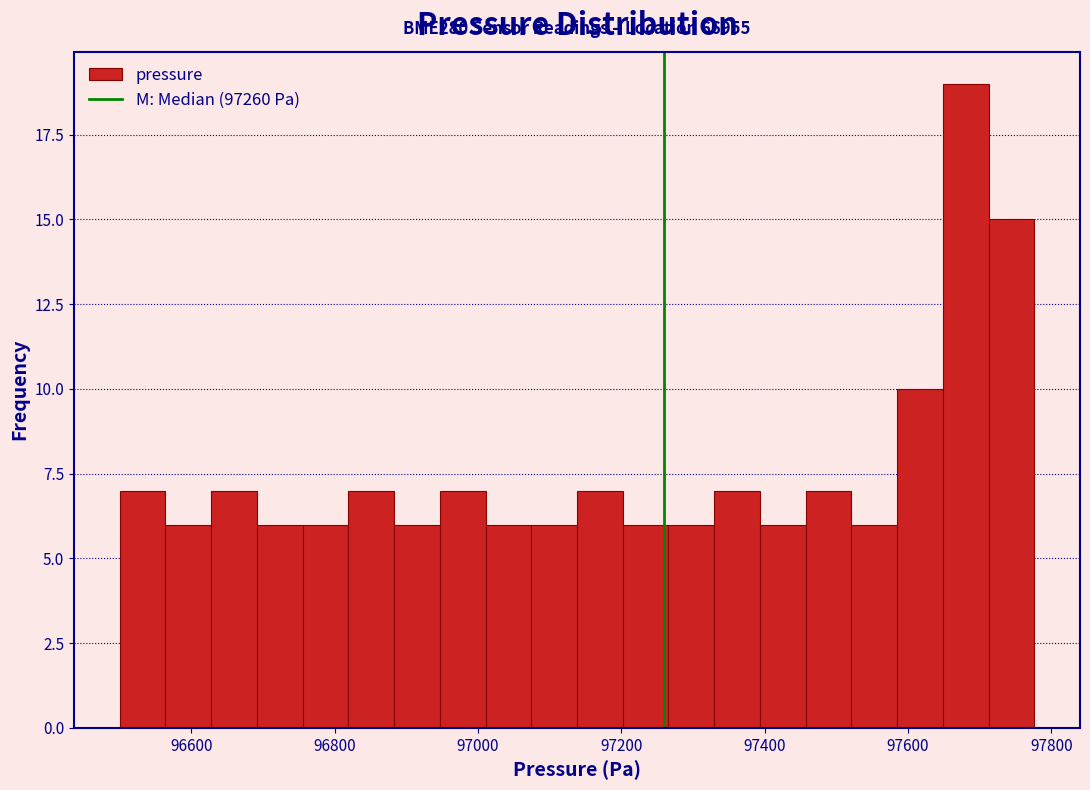

Read against the x-axis, roughly where is the centre of the tallest bar?

97680